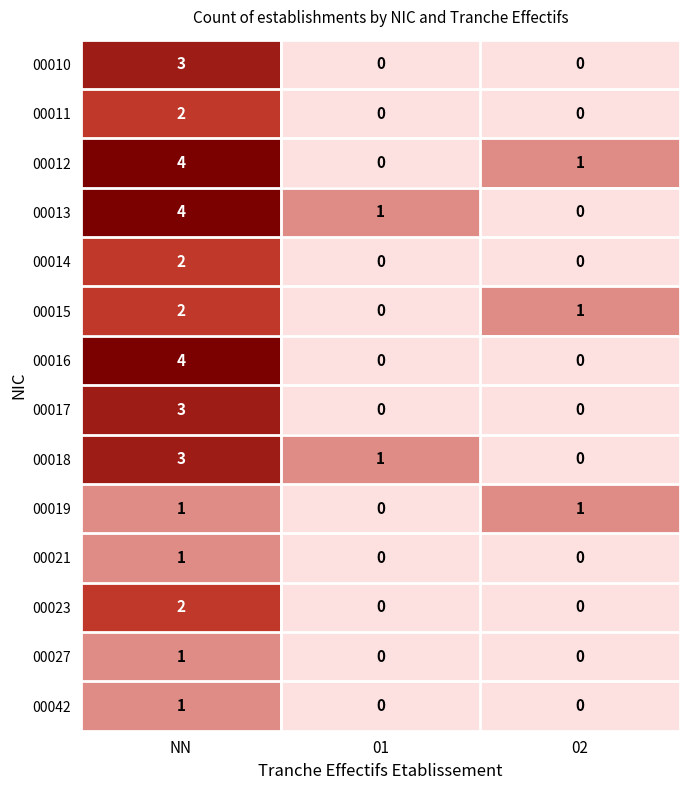

Is it true that 00015 equals 2 at 02?

False